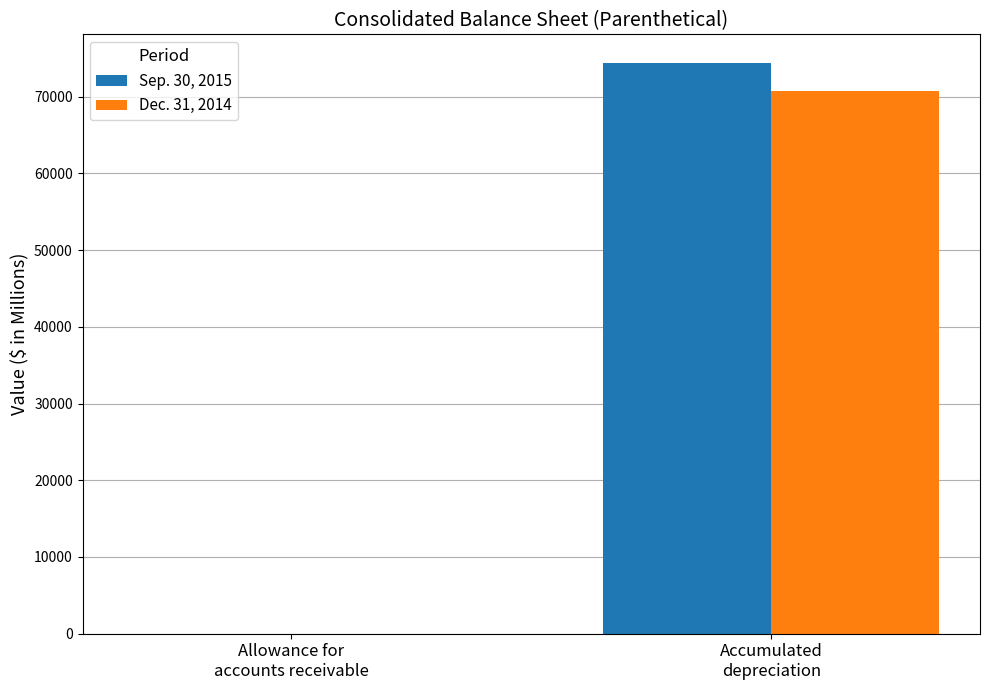

What is the average value of the Sep. 30, 2015 series?

37214